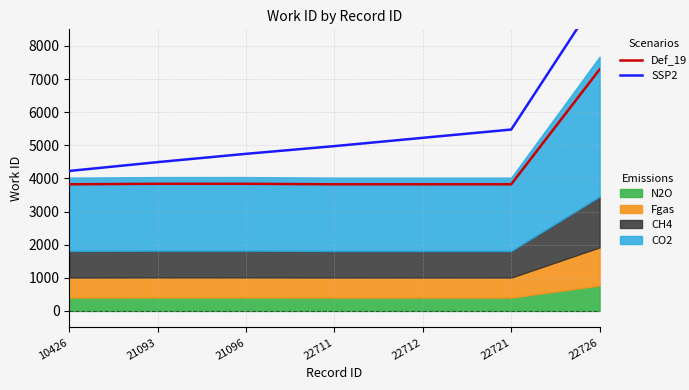

Is the value of Def_19 at 21093 greater than the value of SSP2 at 22726?

No